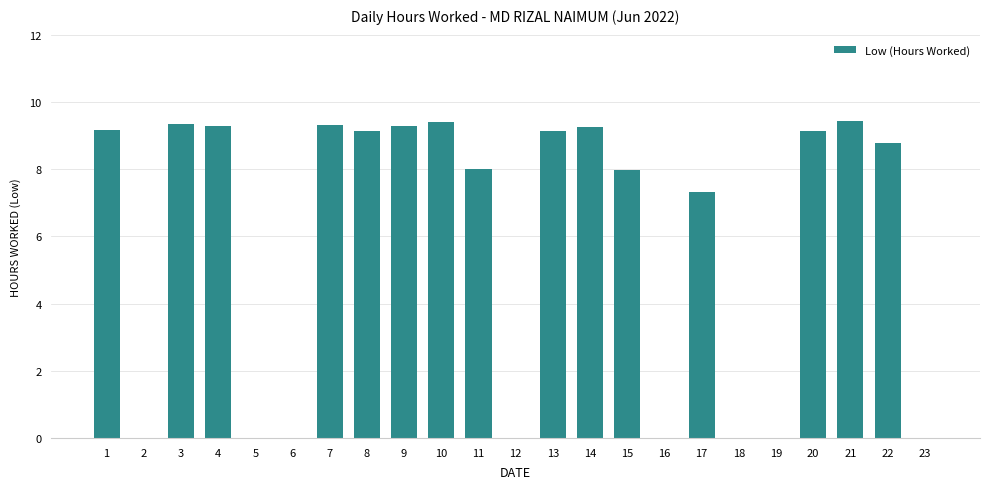

Is it true that the value at 1 is 9.2?

True